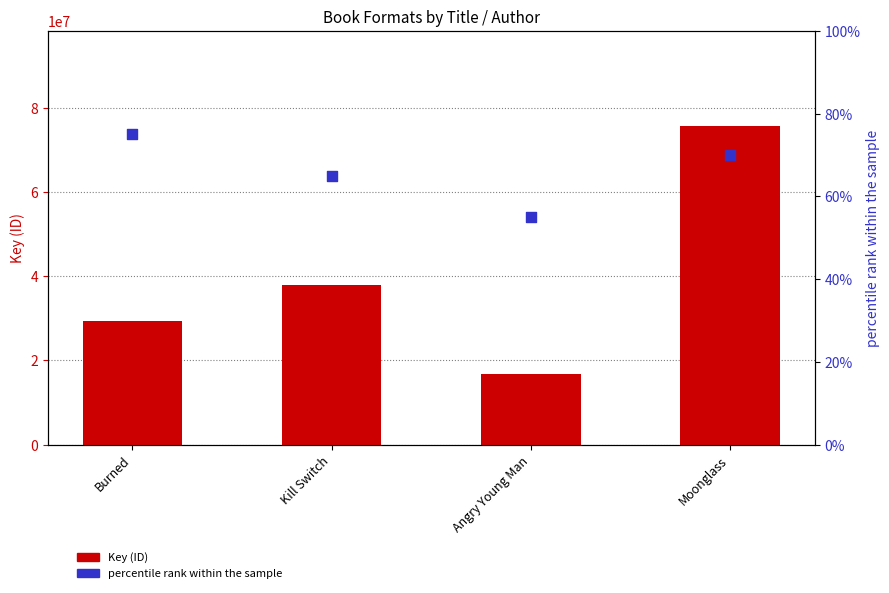

At which category is the sum across all series the highest?

Moonglass